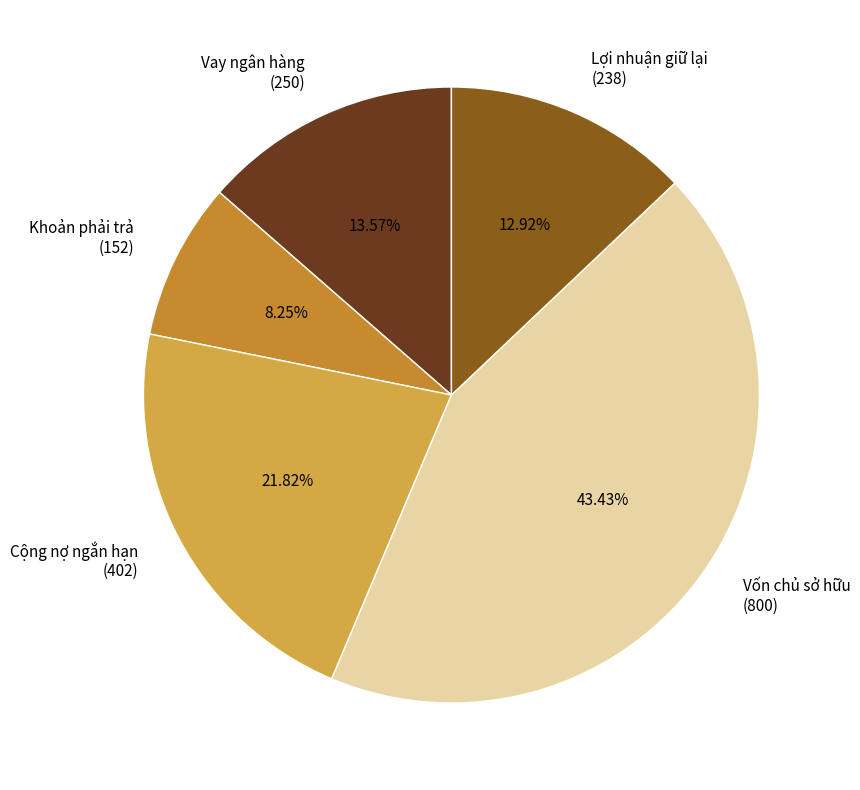

What is the ratio of the value at Lợi nhuận giữ lại to the value at Cộng nợ ngắn hạn?

0.6